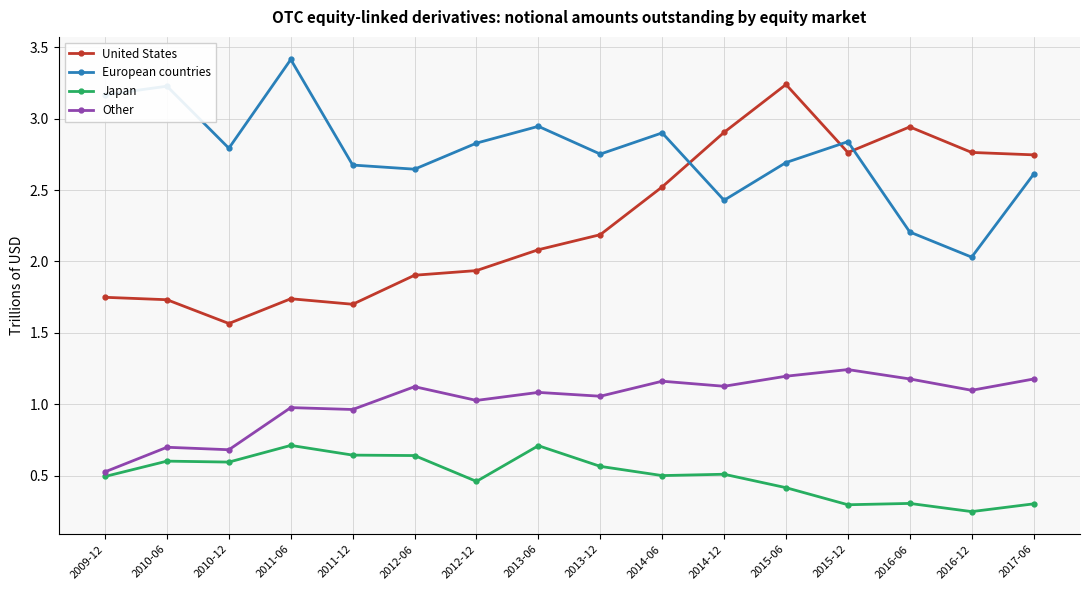

Is the value of Other at 2013-12 greater than the value of Japan at 2016-12?

Yes